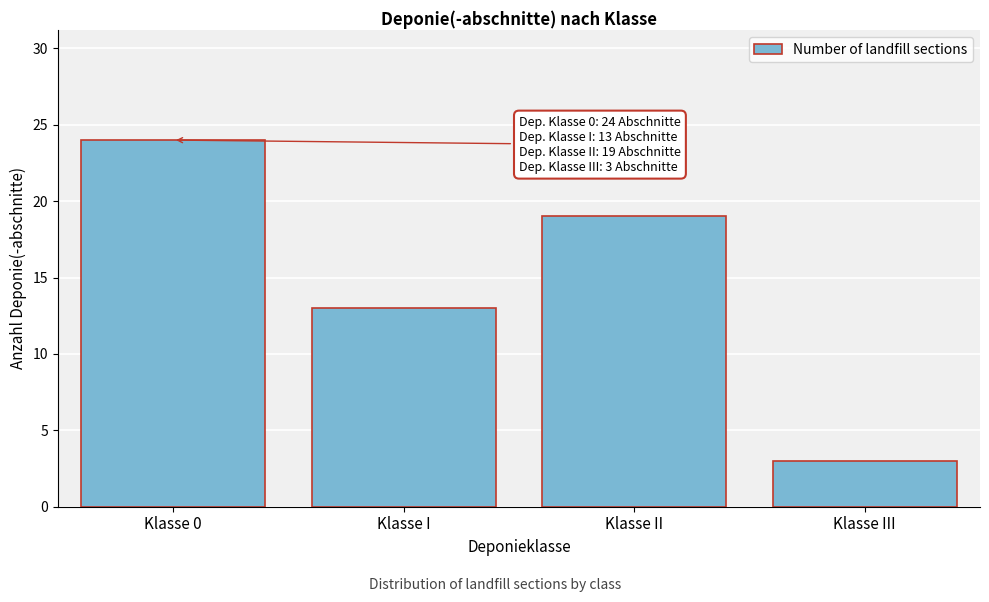

Reading left to right, list all the values displayed in this chart.

24	13	19	3